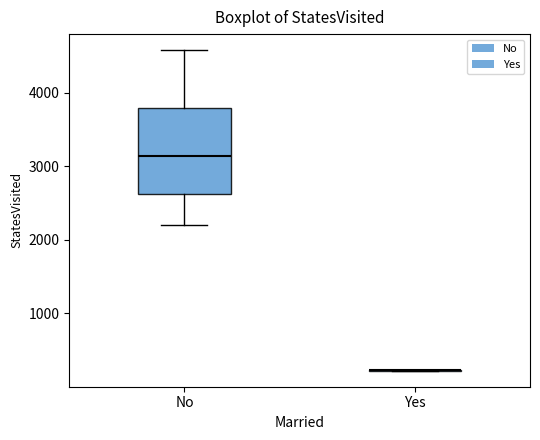

Comparing the boxes themselves (not the whiskers), which one is the tallest?

No